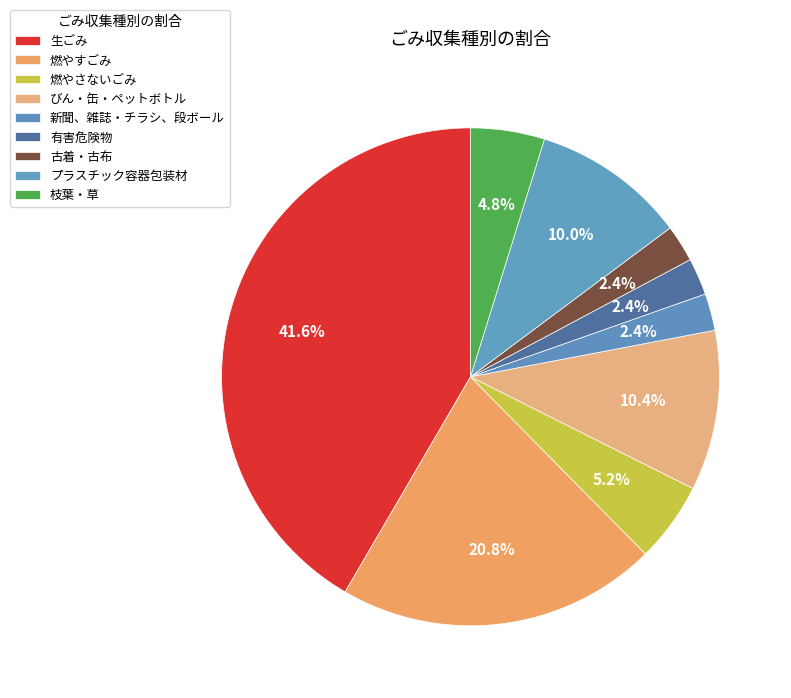

What percentage do びん・缶・ペットボトル and 古着・古布 together represent?

12.8%